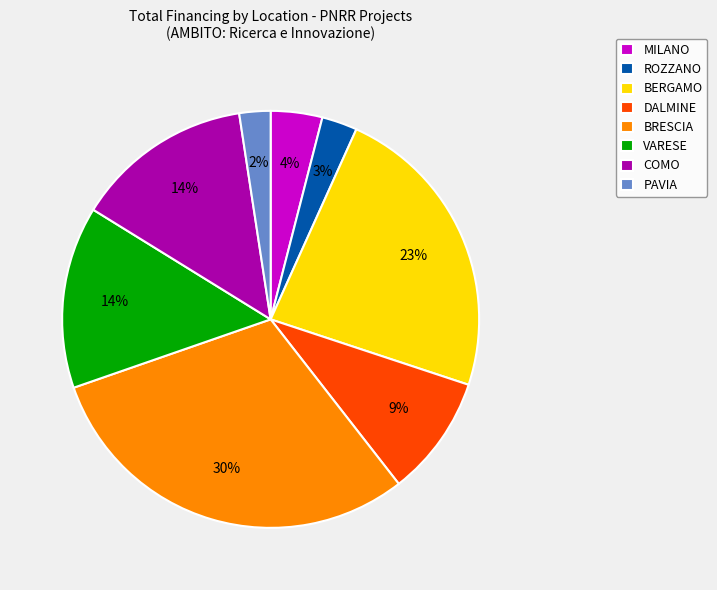

Which category has the biggest portion of the pie?

BRESCIA